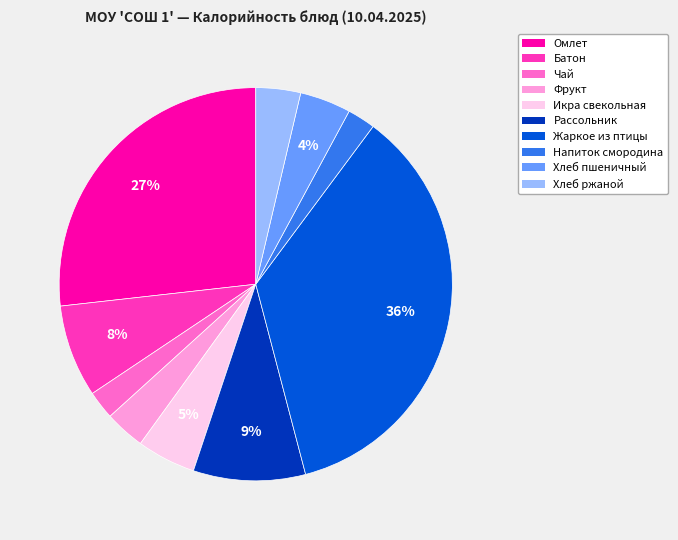

Is there any slice that represents more than half of the pie?

No